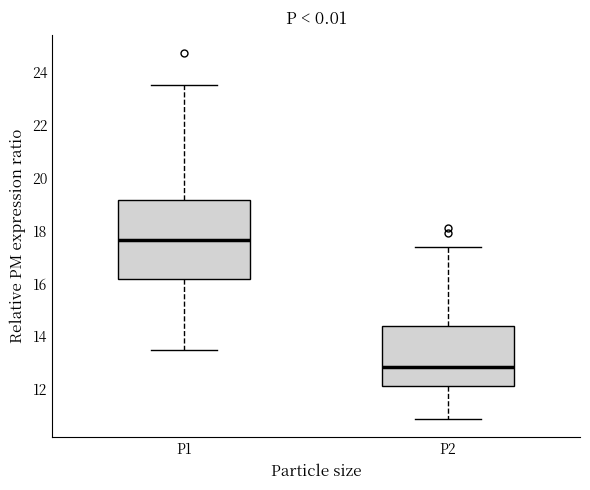

Reading left to right, read every box against the y-axis: the position of its median line, the range the box covers, and the ends of its whiskers. The values are not printed on the chart, so give them approximately, as read against the axis.

P1: median 17.6, box 16.2 to 19.2, whiskers 13.6 to 23.6
P2: median 12.8, box 12.2 to 14.4, whiskers 10.8 to 17.4